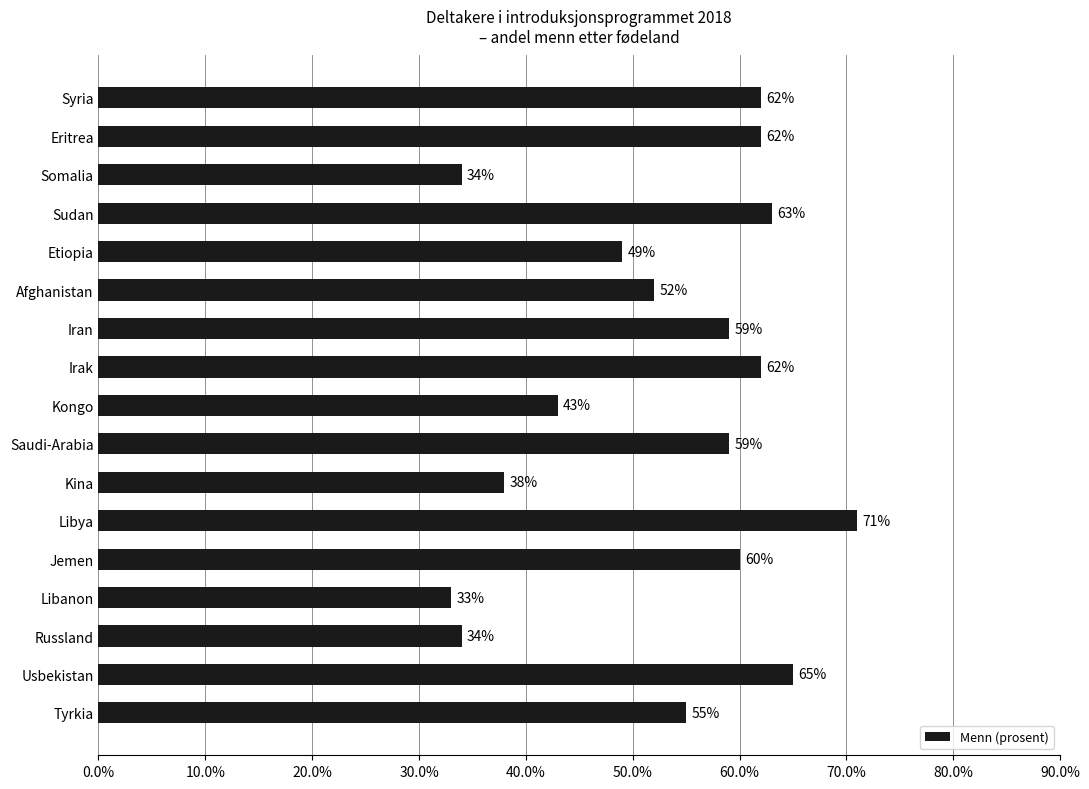

Which category has the lowest value across all series?

Libanon